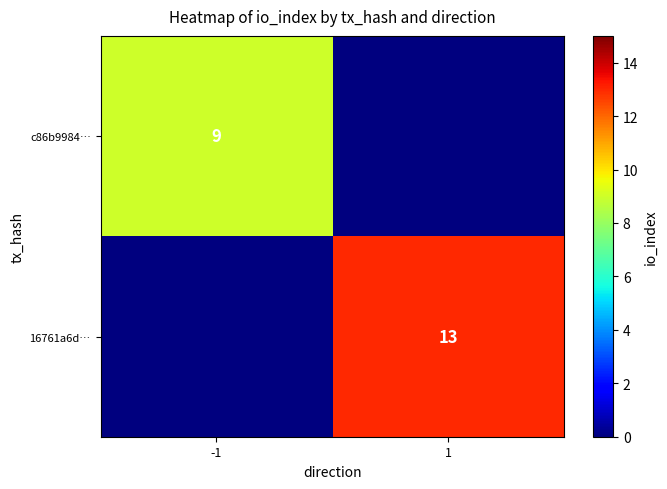

At which category is the sum across all series the highest?

1